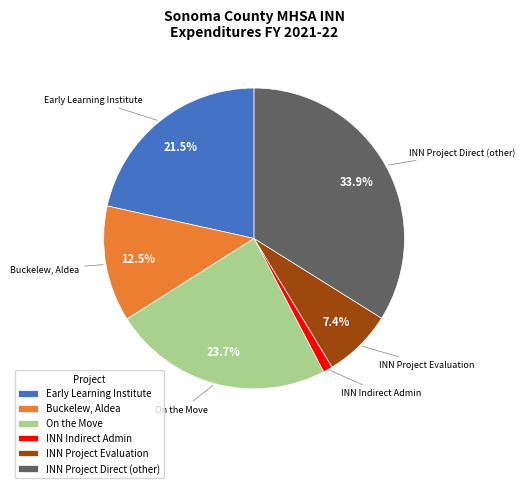

Does any single category account for the majority?

No